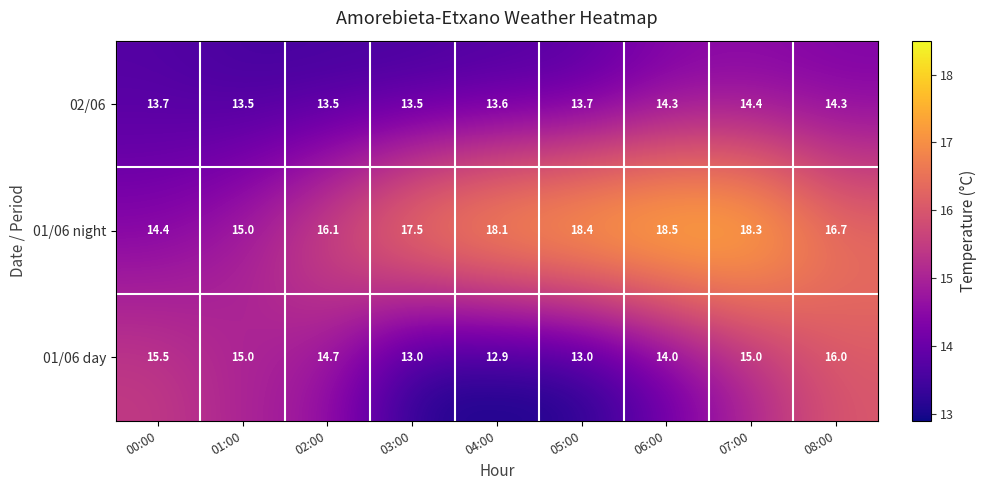

List the series in order of their peak value, highest first.

01/06 night, 01/06 day, 02/06